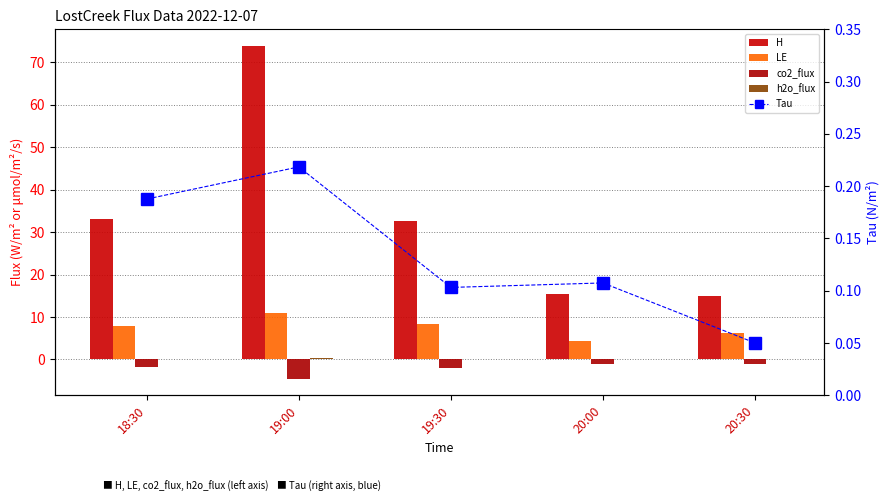

What is the smallest value displayed?

-4.5